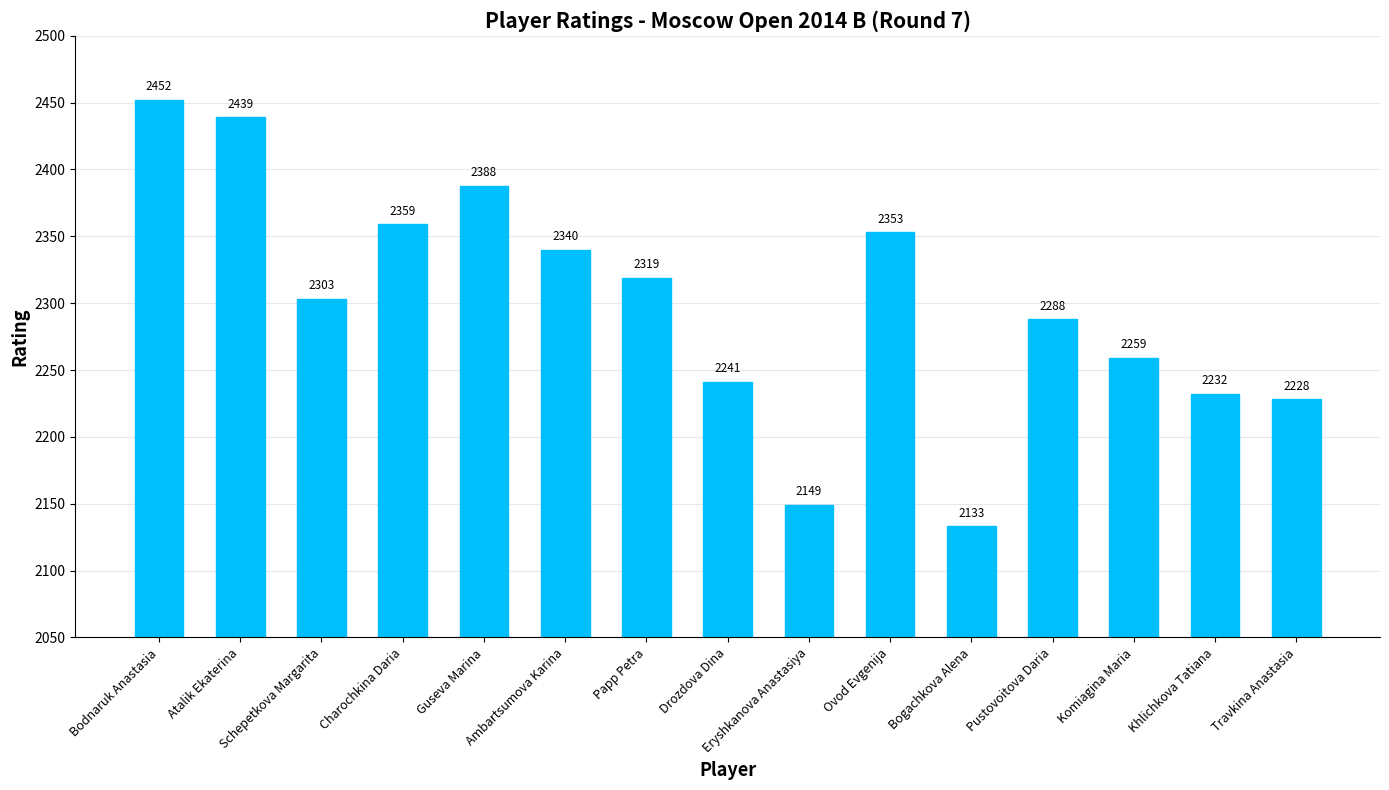

What is the difference between the second highest and second lowest values?

290